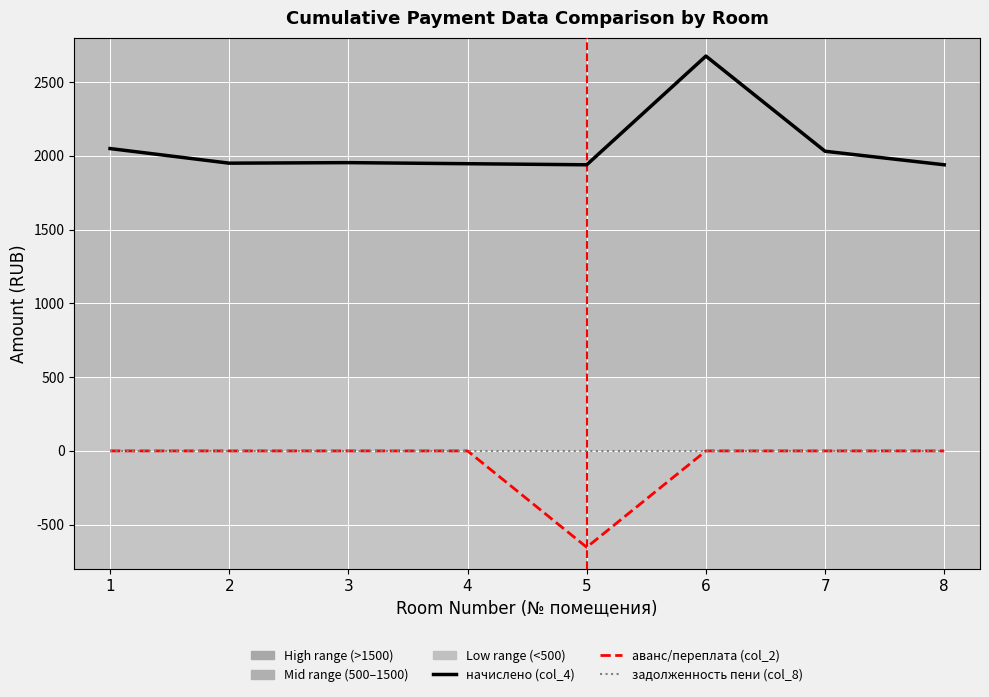

What is the smallest value displayed?

-653.2